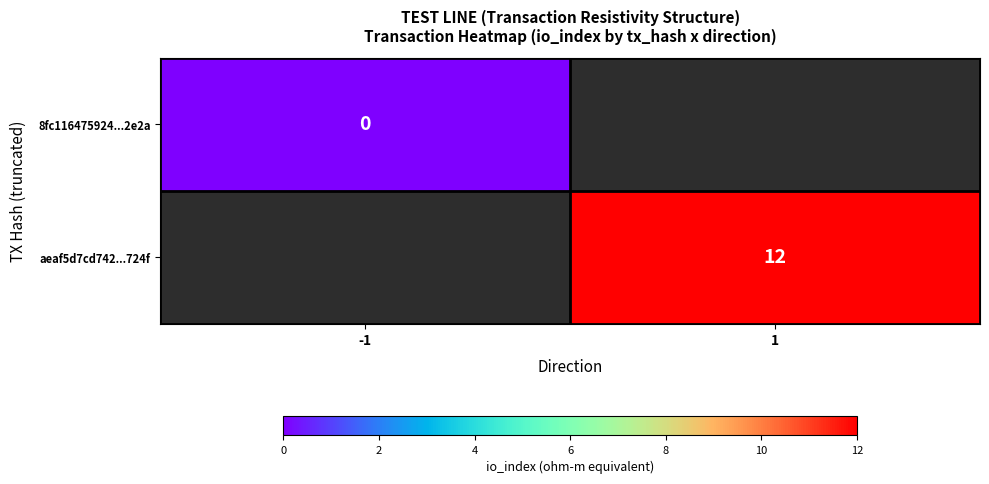

Is it true that aeaf5d7cd742...724f equals 3 at 1?

False